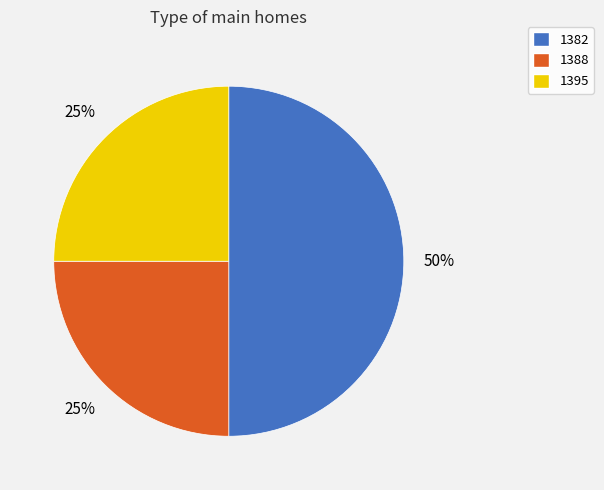

To the nearest percent, what portion does 1395 represent?

25%